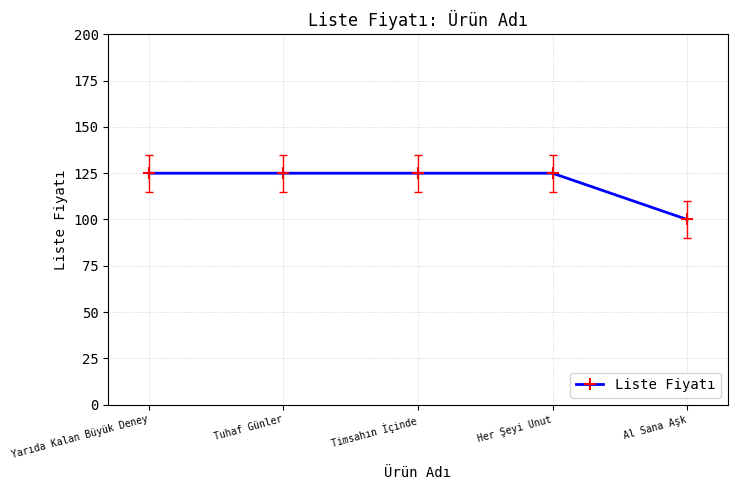

Which label corresponds to the smallest value in the chart?

Al Sana Aşk